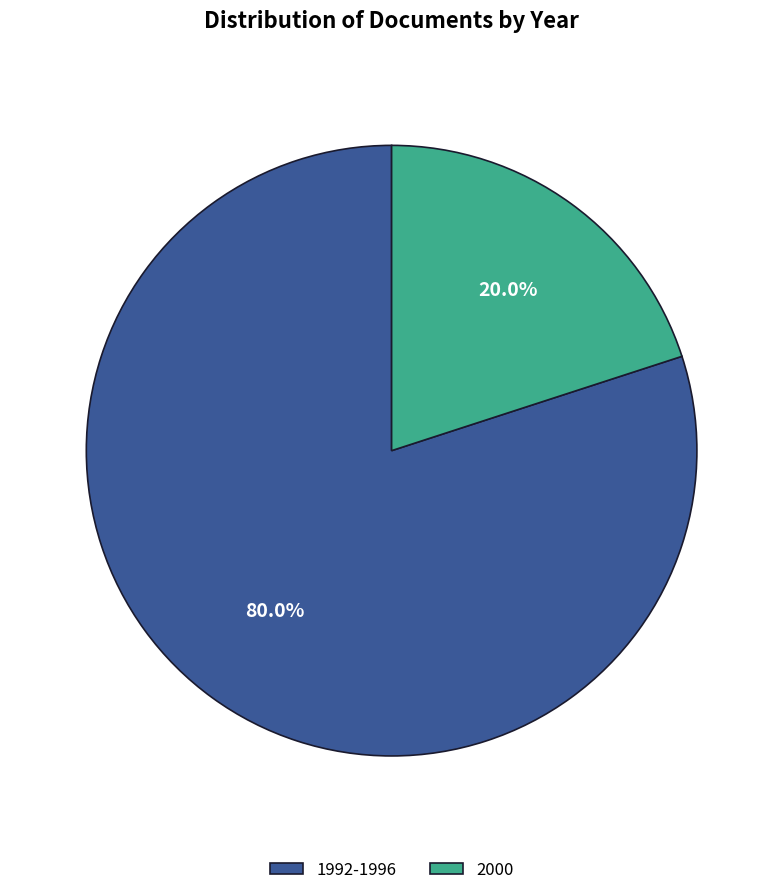

How many slices are in this pie chart?

2